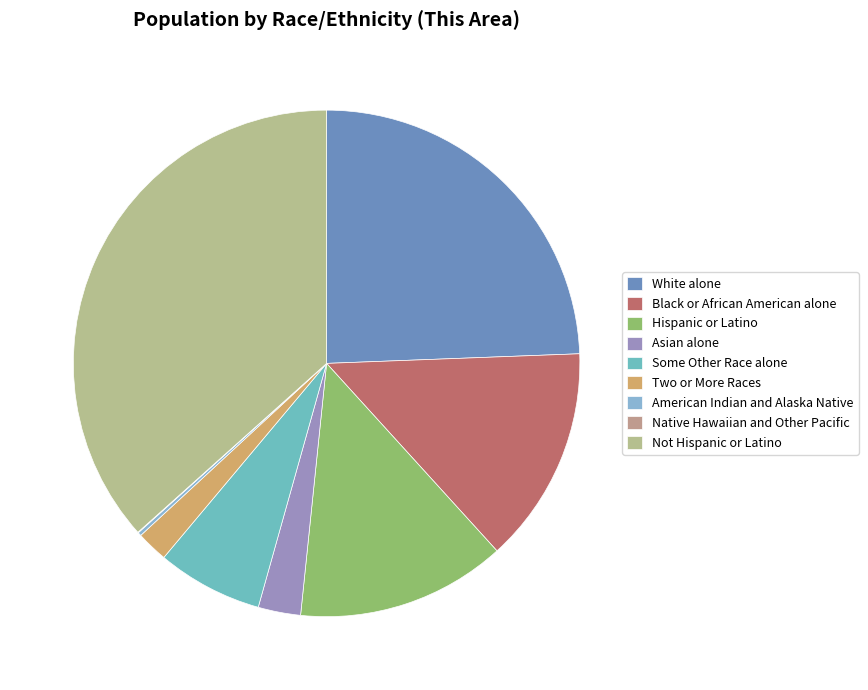

Count the number of slices in the pie.

9